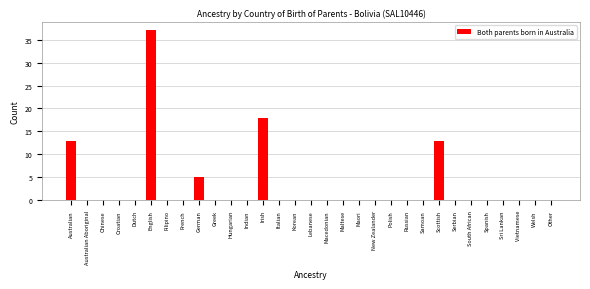

What is the approximate value at Irish?

18